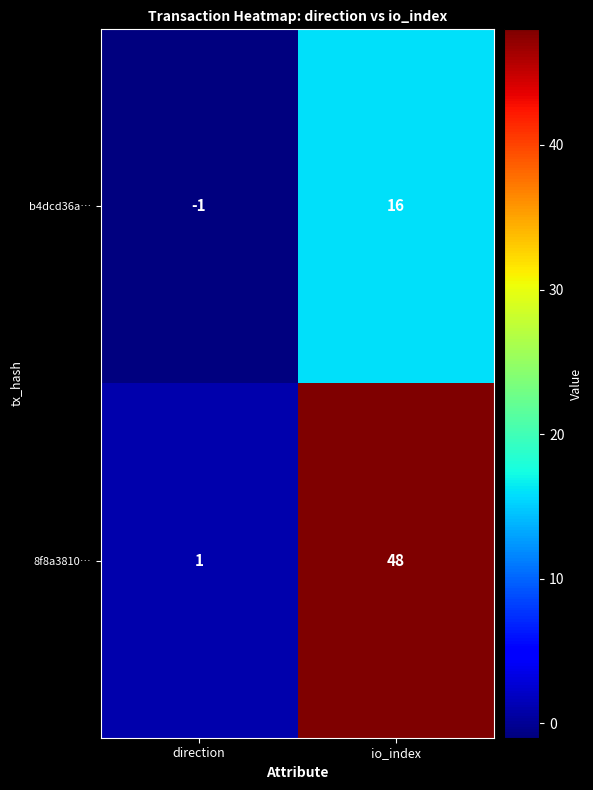

Which label corresponds to the largest value in the chart?

io_index